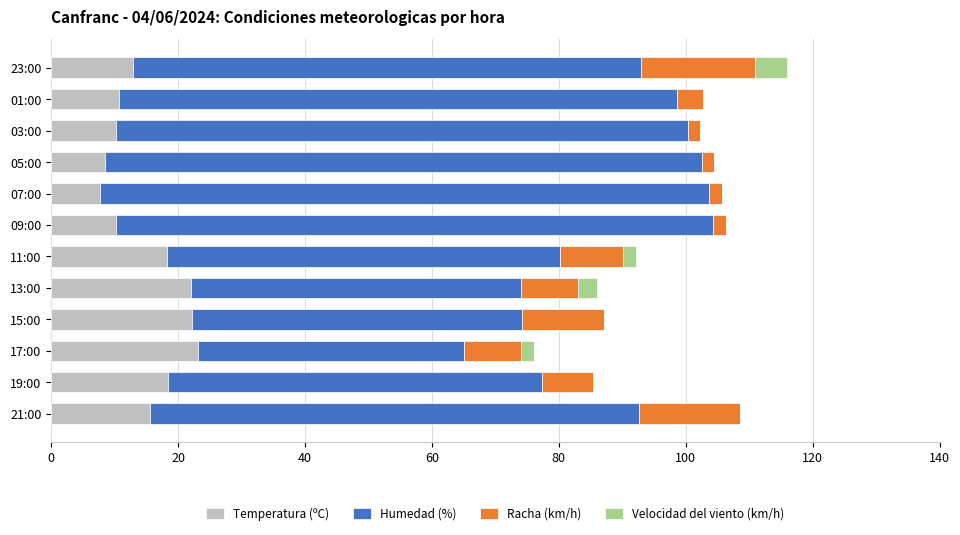

What is the maximum value for Temperatura (ºC)?

23.1